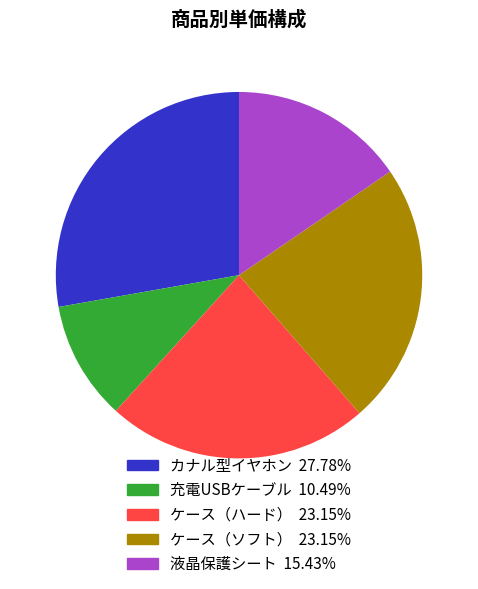

Is the sum of ケース（ハード） and ケース（ソフト） greater than half?

No